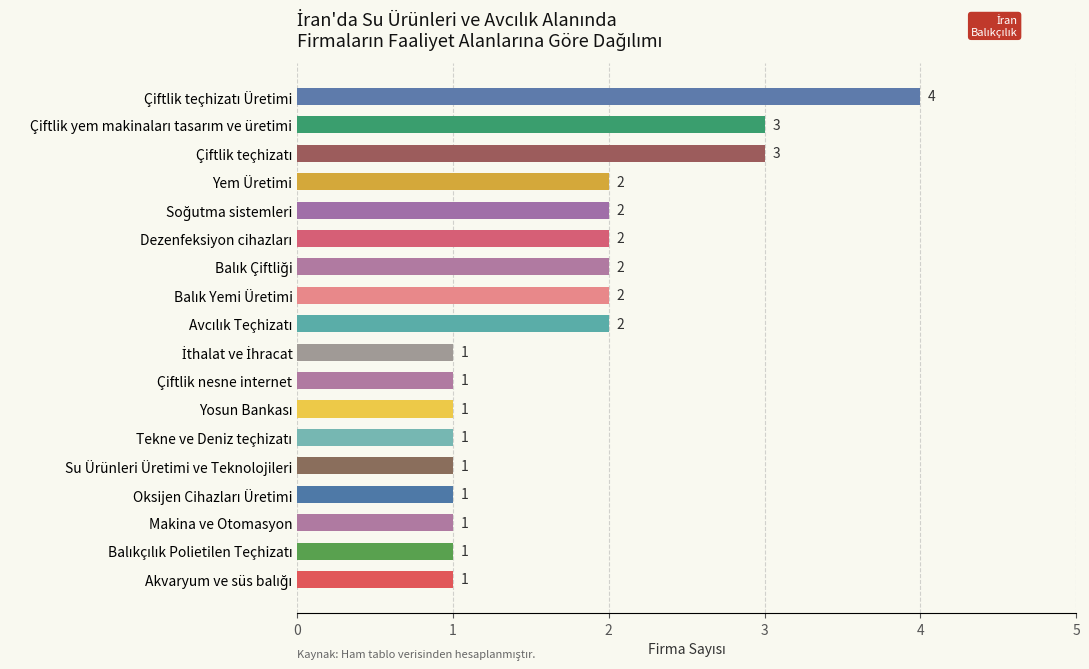

What is the minimum value shown in the chart?

1